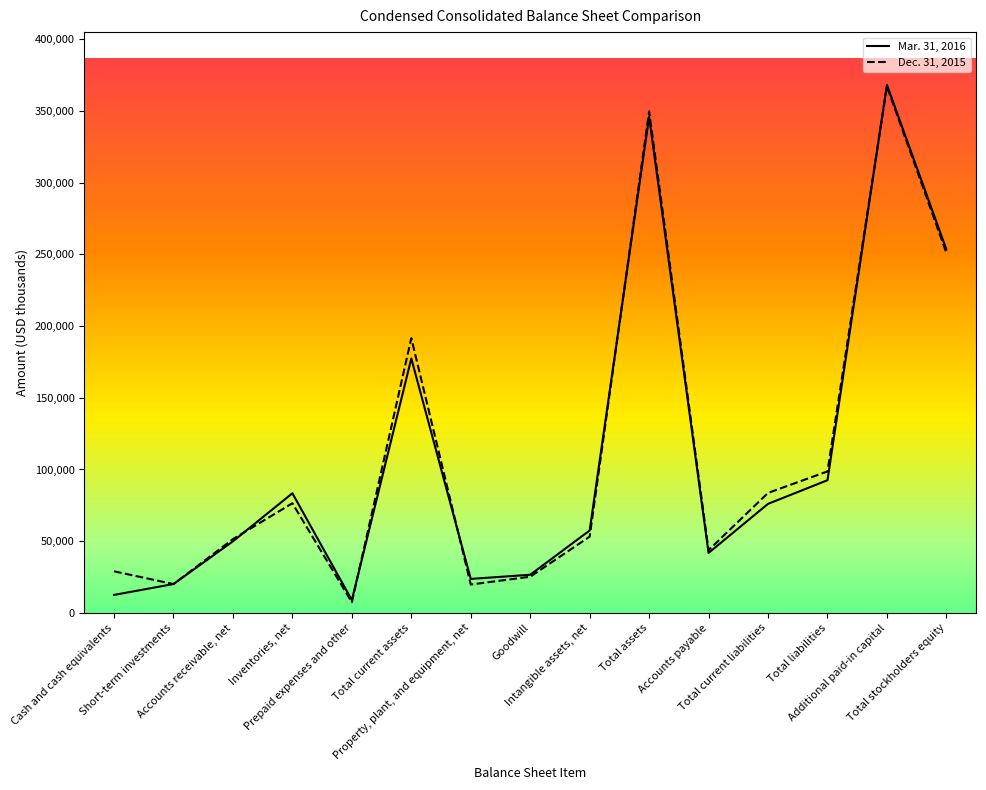

What is the greatest value displayed?

368266